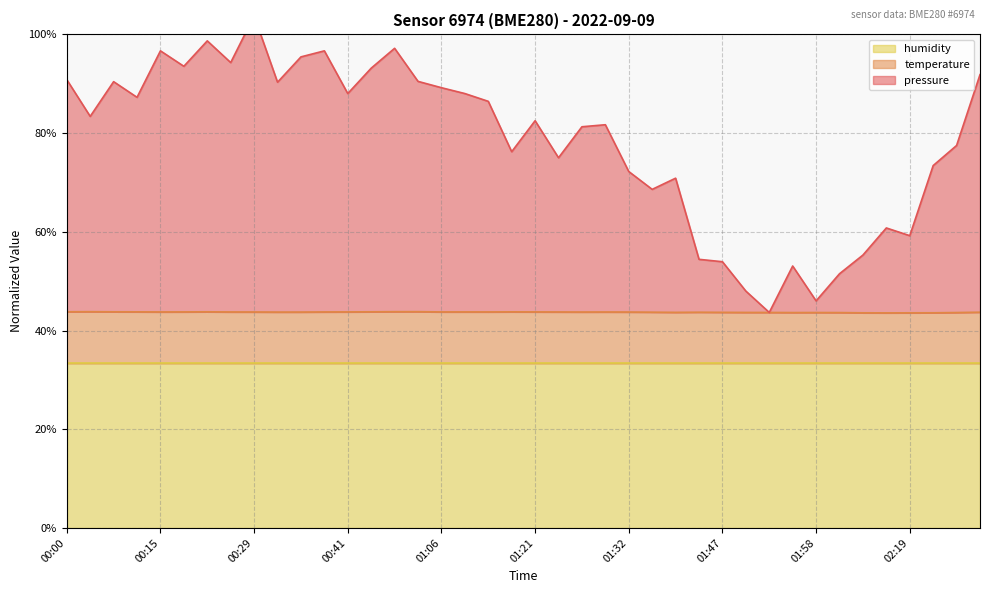

The temperature series shows 43.8 at 00:15. True or false?

True